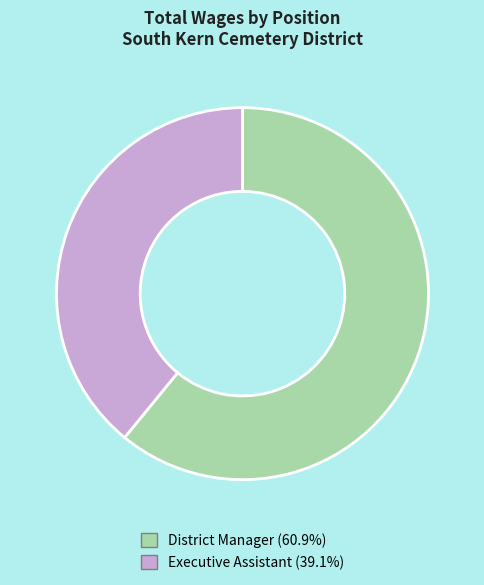

Is there any slice that represents more than half of the pie?

Yes